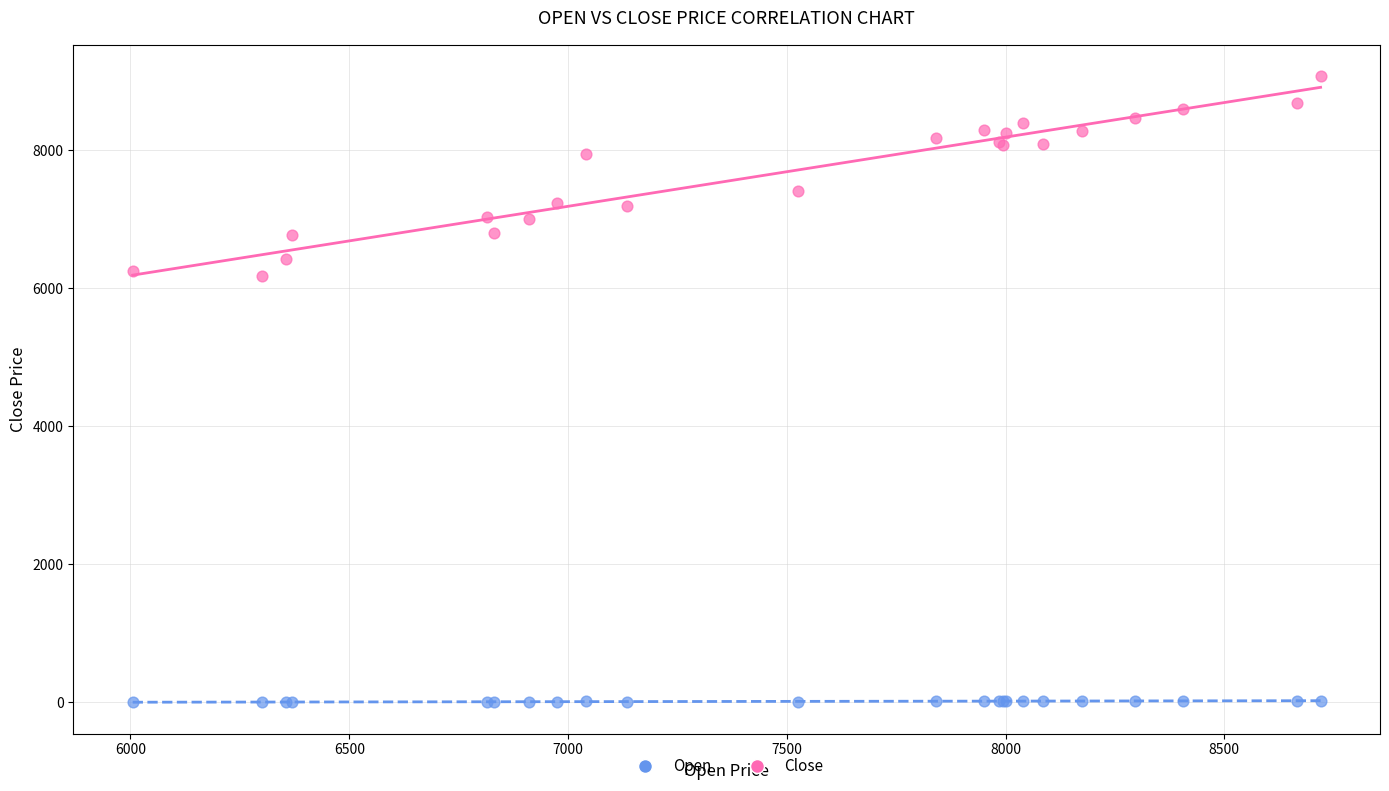

What is the X range (max minus min) for the scatter plot?

2715